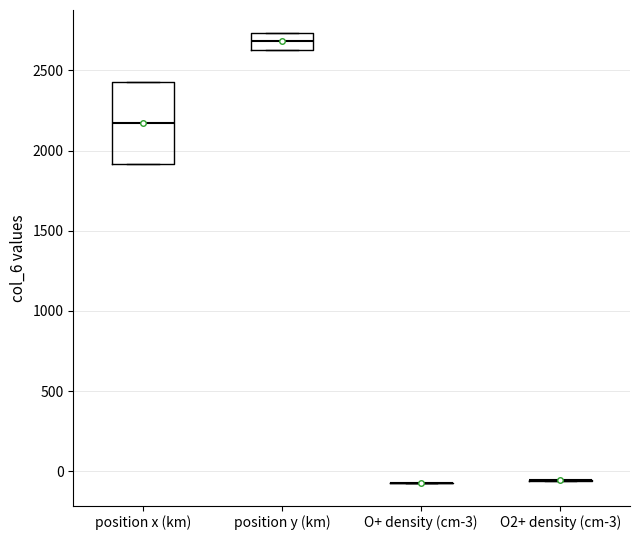

Reading left to right, read every box against the y-axis: the position of its median line, the range the box covers, and the ends of its whiskers. The values are not printed on the chart, so give them approximately, as read against the axis.

position x (km): median 2150, box 1900 to 2450, whiskers 1900 to 2450
position y (km): median 2700, box 2650 to 2750, whiskers 2650 to 2750
O+ density (cm-3): box collapsed to a line at -50, whiskers -50 to -50
O2+ density (cm-3): box collapsed to a line at -50, whiskers -50 to -50